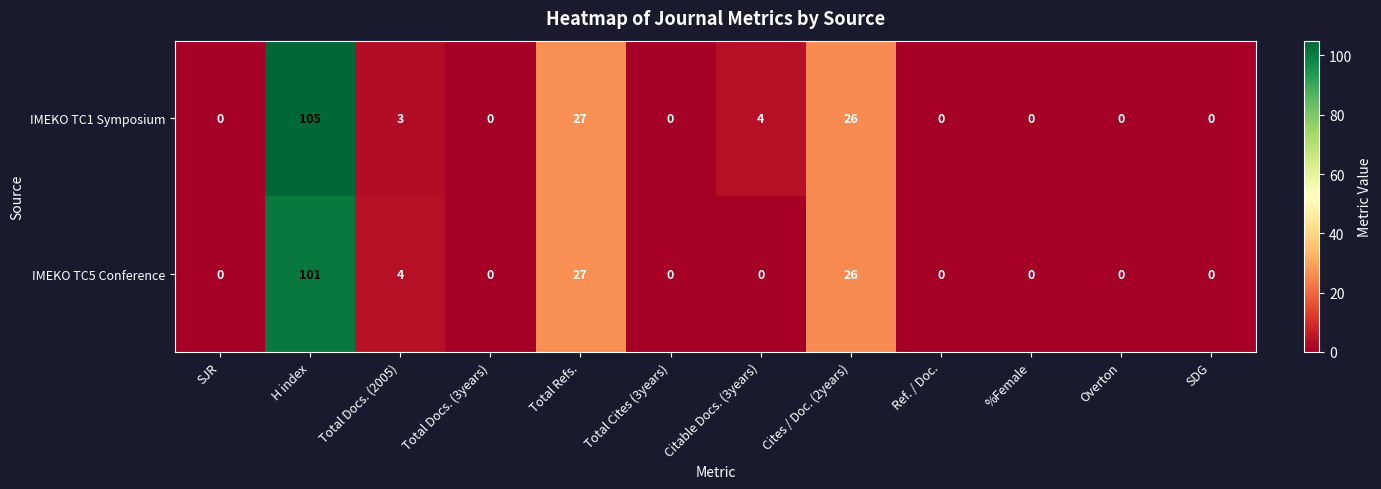

What is the difference between the second highest and minimum values in the IMEKO TC5 Conference series?

27